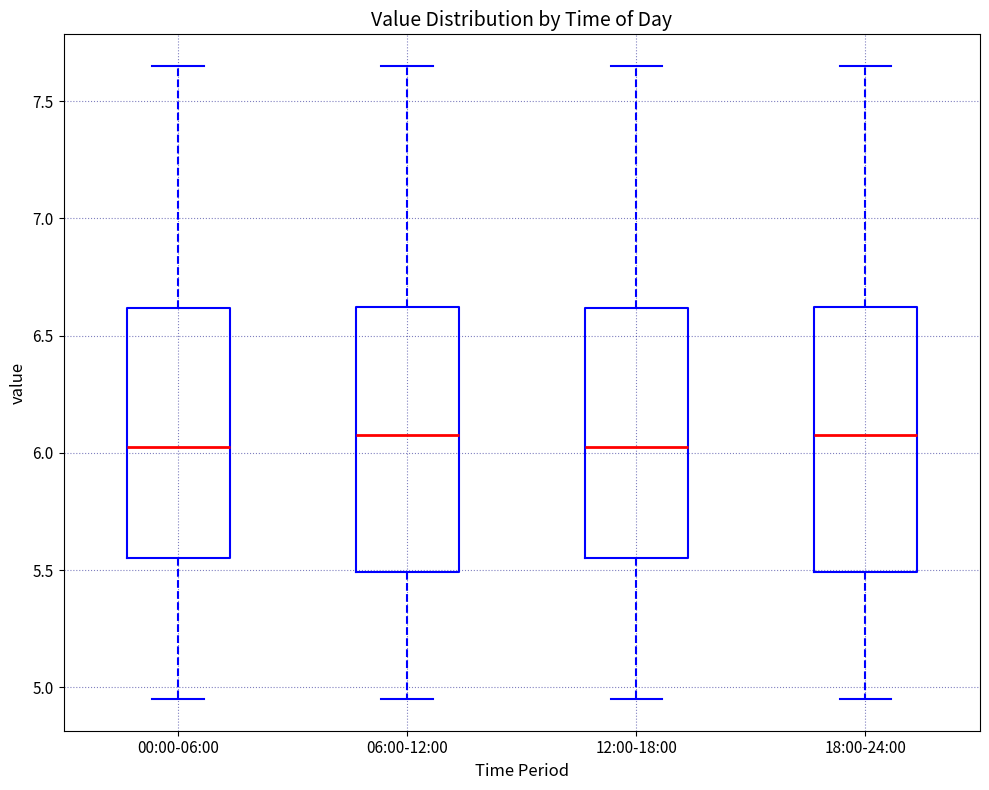

Reading left to right, transcribe this box plot: for each box, give where its median line is, the range the box spans, and where its two whiskers end, as read against the y-axis. The values are not printed on the chart, so give them approximately, as read against the axis.

00:00-06:00: median 6.05, box 5.55 to 6.60, whiskers 4.95 to 7.65
06:00-12:00: median 6.10, box 5.50 to 6.60, whiskers 4.95 to 7.65
12:00-18:00: median 6.05, box 5.55 to 6.60, whiskers 4.95 to 7.65
18:00-24:00: median 6.10, box 5.50 to 6.60, whiskers 4.95 to 7.65